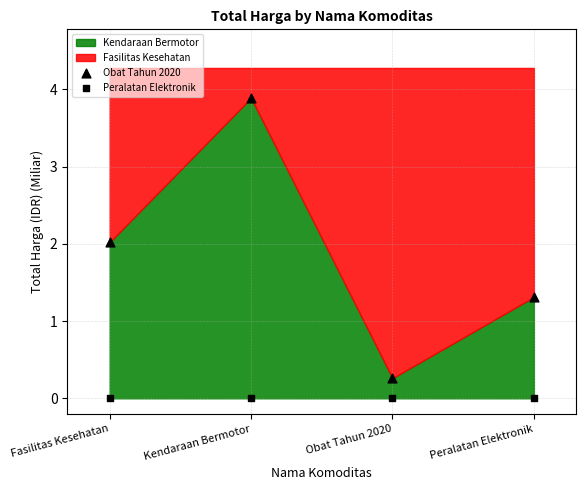

How many data points are displayed?

8